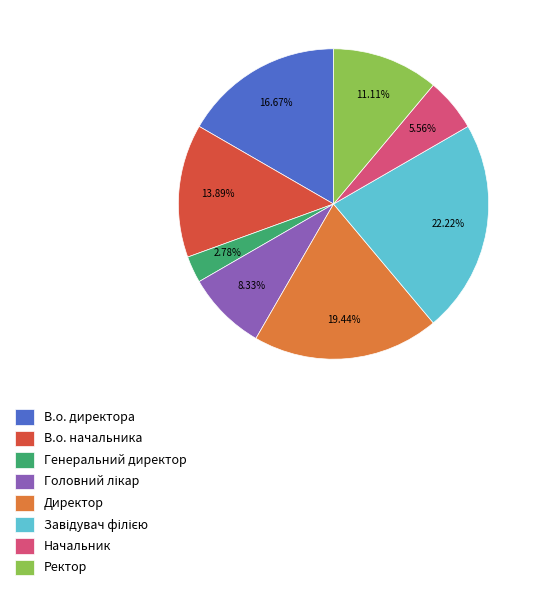

True or false: Директор accounts for 33% of the total.

False